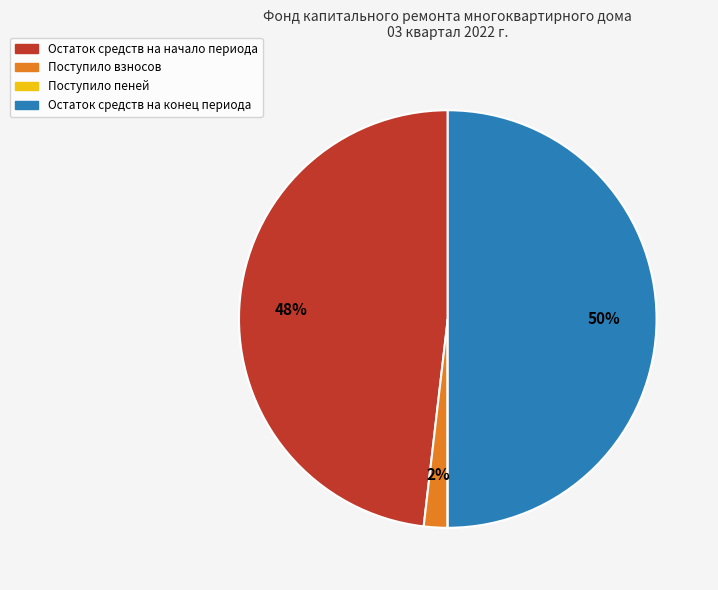

True or false: Остаток средств на конец периода accounts for 44% of the total.

False